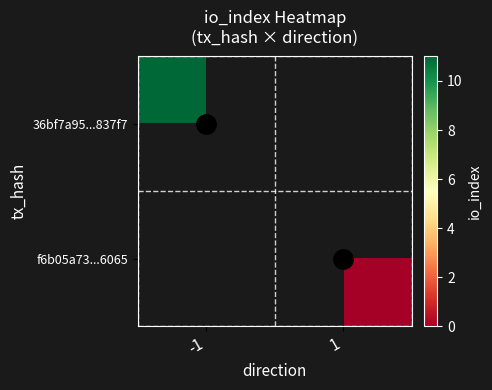

List the series in order of their peak value, highest first.

36bf7a95...837f7, f6b05a73...6065